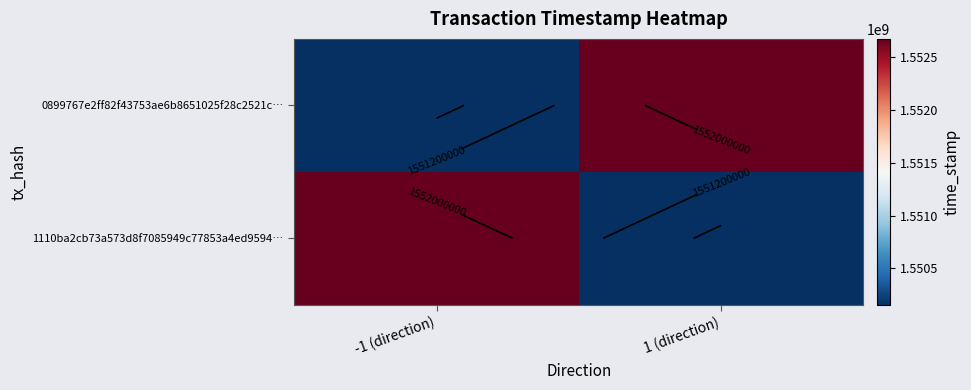

What is the maximum value for 1110ba2cb73a573d8f7085949c77853a4ed9594…?

1552673158